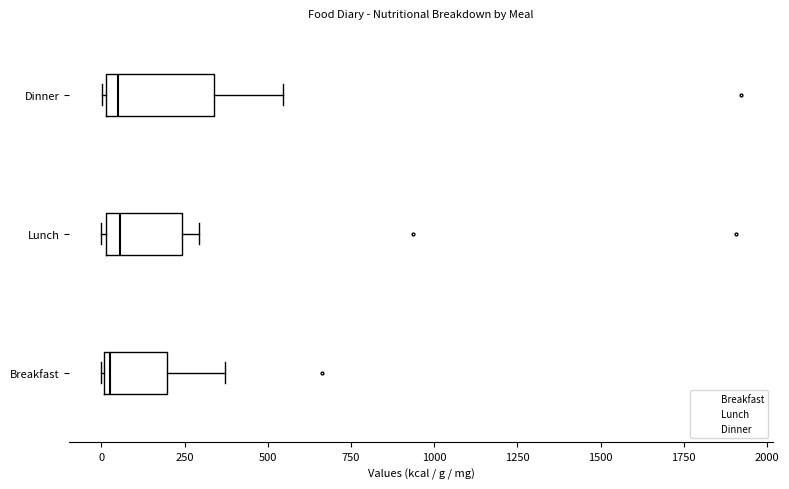

Comparing the boxes themselves (not the whiskers), which one is the widest?

Dinner